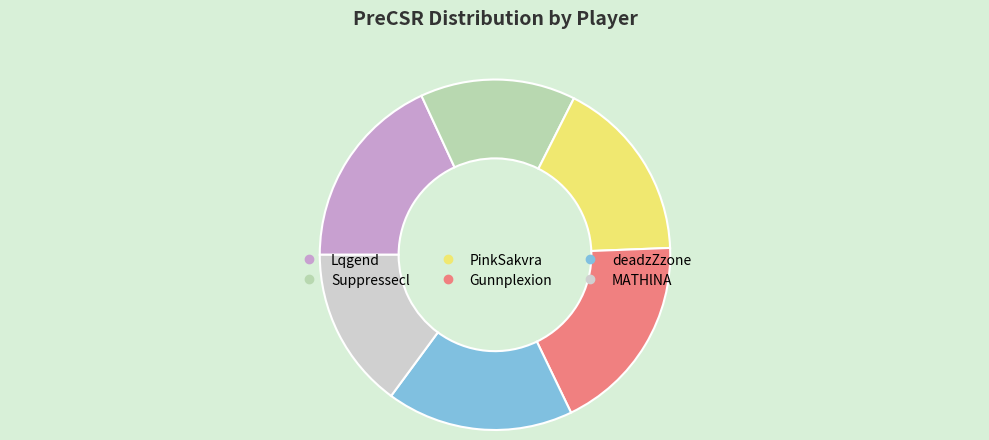

Is there a majority slice in this chart?

No